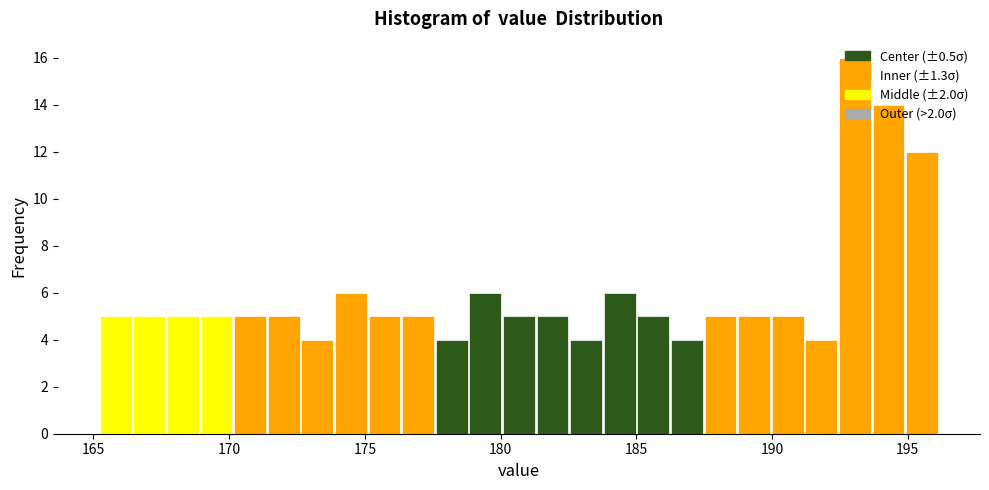

Read against the x-axis, roughly where is the centre of the tallest bar?

193.0